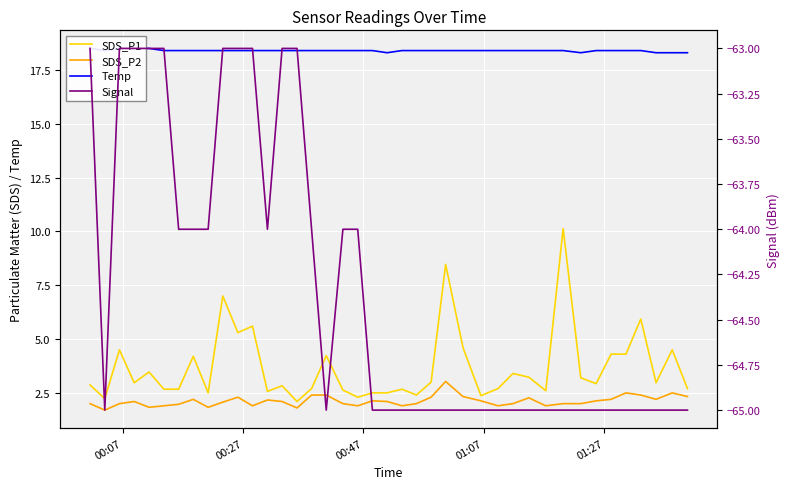

How many values in the Signal series exceed -65?

17